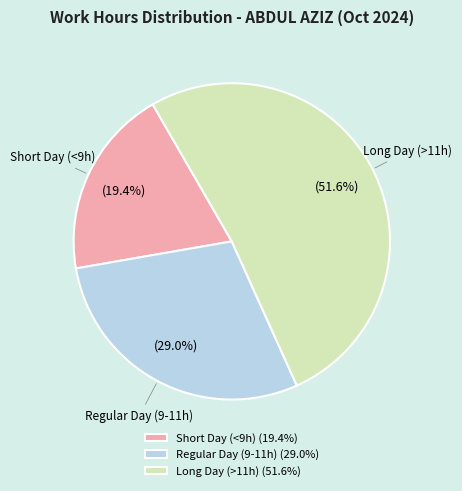

What is the ratio of the value at Short Day (<9h) to the value at Long Day (>11h)?

0.4